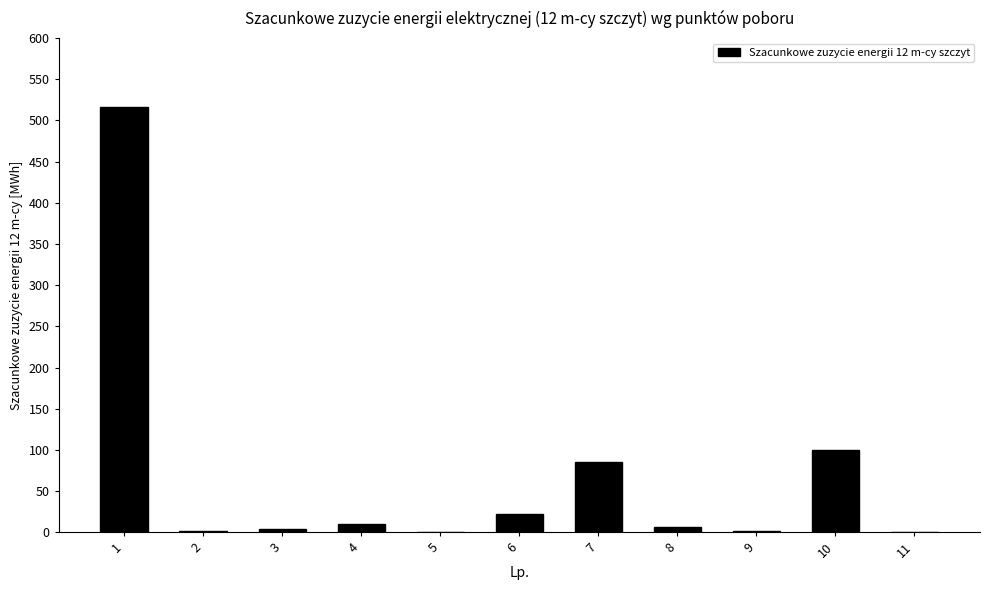

What is the sum of the values at 1 and 7?

601.8